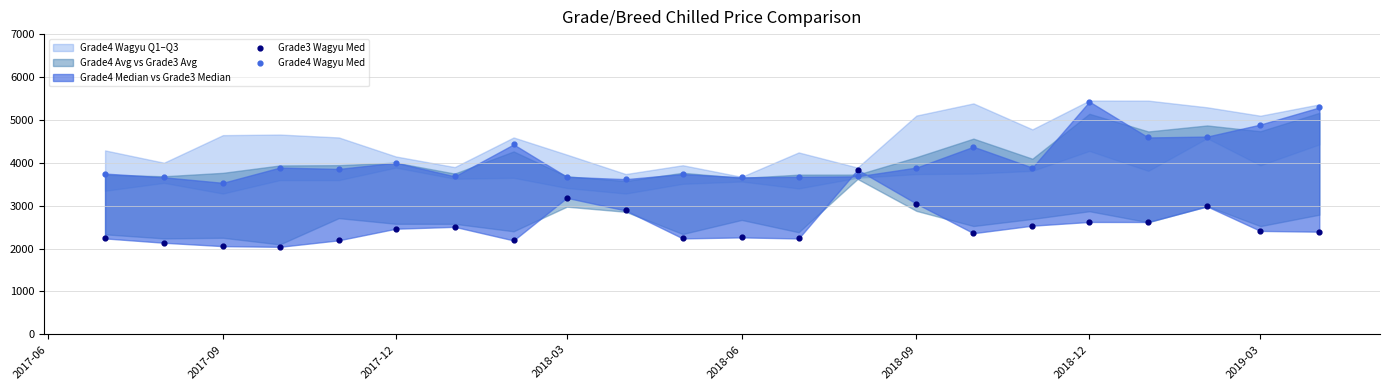

Across all data points, what is the range of X values (max minus min)?

639